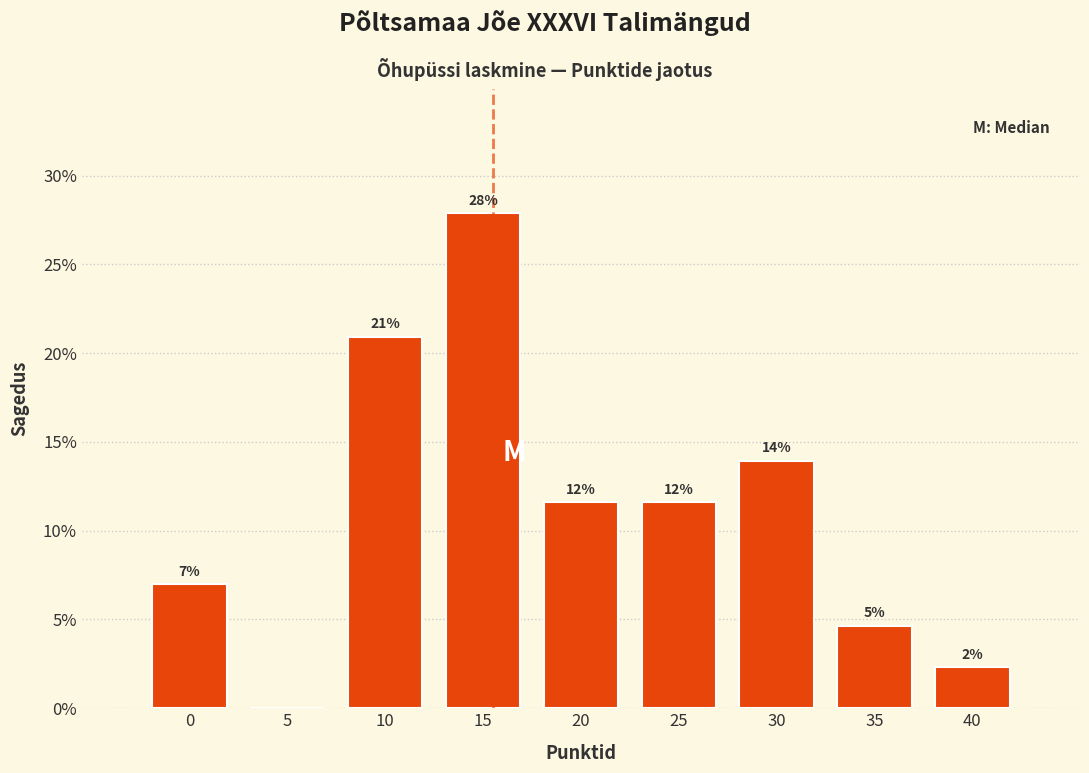

Which label corresponds to the largest value in the chart?

15